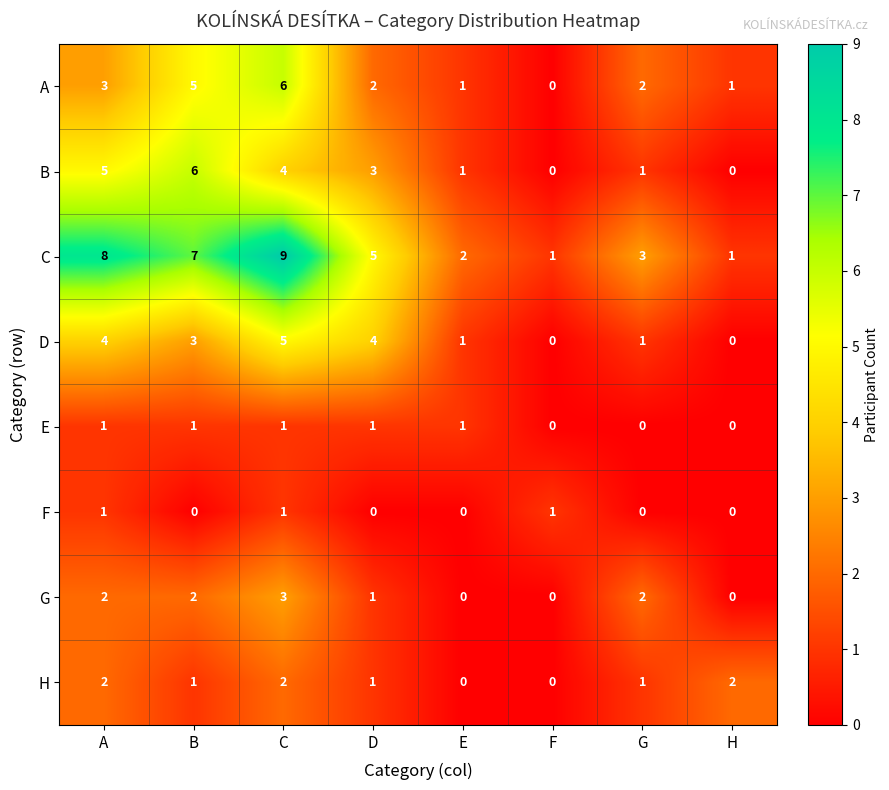

What is the difference between the second highest and minimum values in the A series?

5